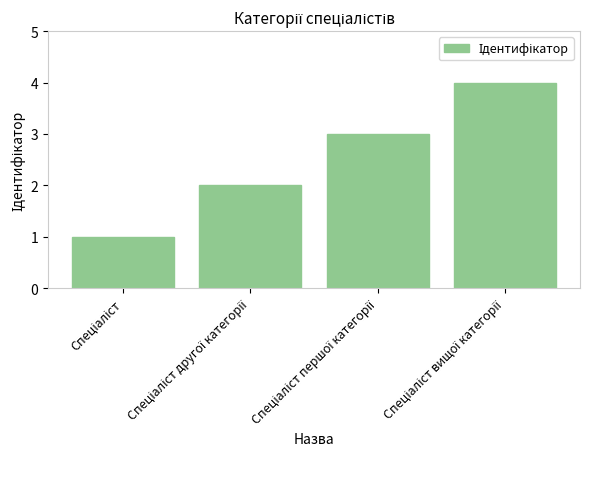

What is the greatest value displayed?

4